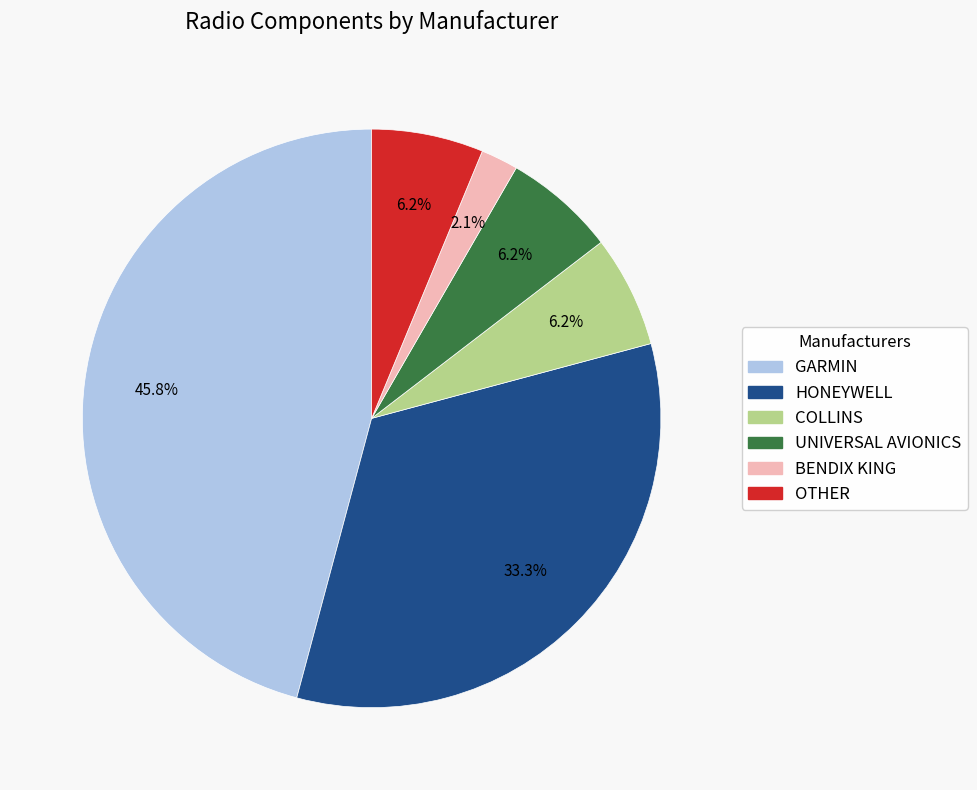

Approximately how many times larger is the value at HONEYWELL compared to GARMIN?

0.7